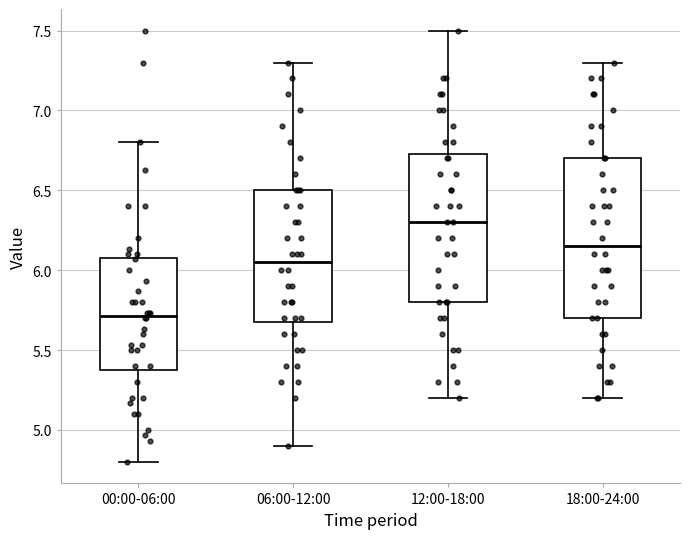

Comparing the boxes themselves (not the whiskers), which one is the tallest?

18:00-24:00